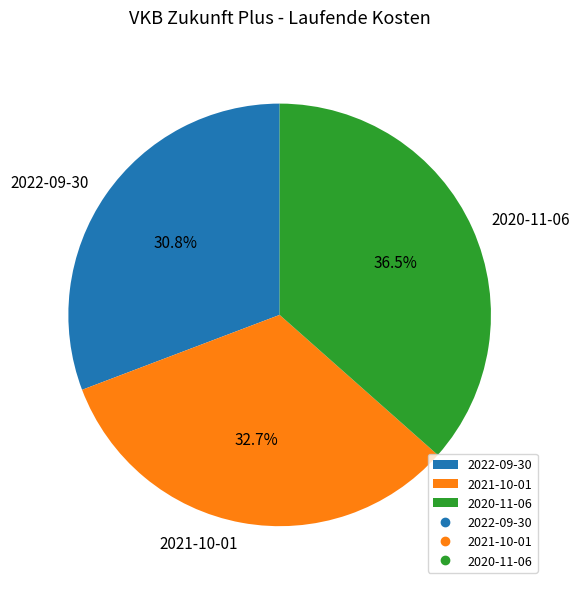

Between 2020-11-06 and 2021-10-01, which is larger?

2020-11-06